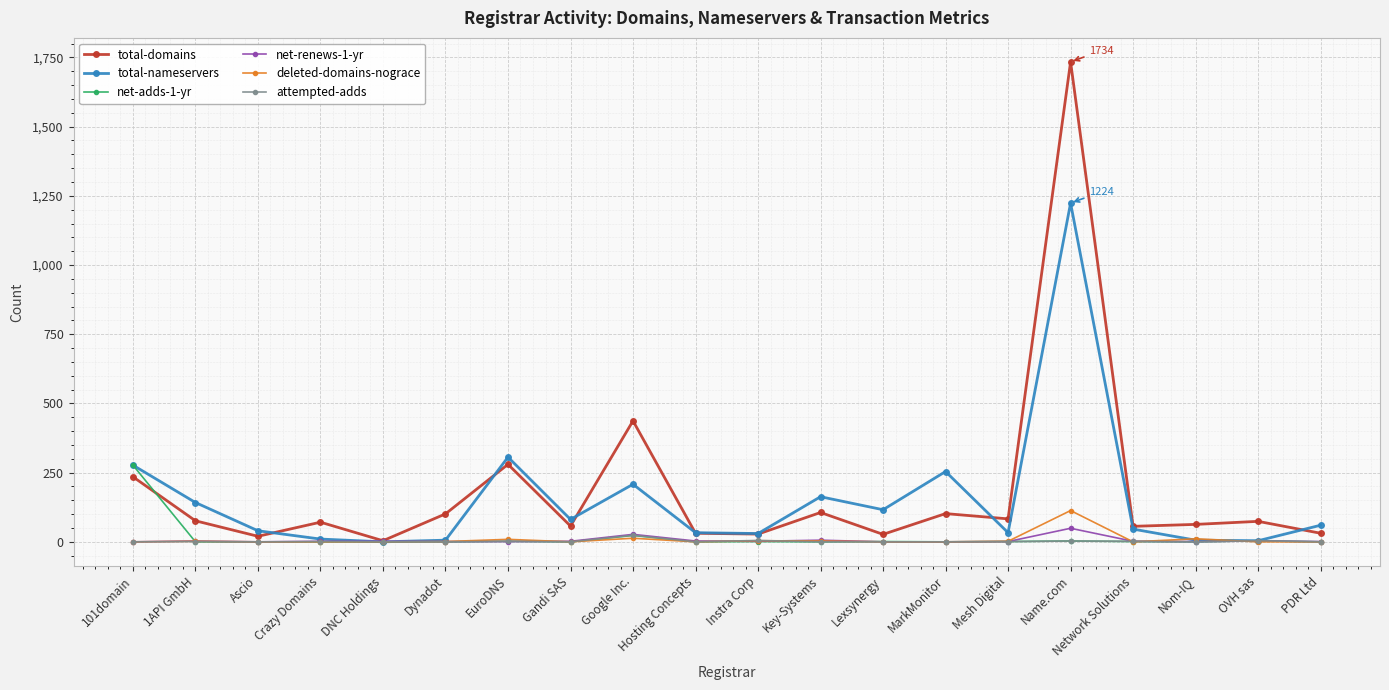

The value of net-adds-1-yr at Hosting Concepts is -87. True or false?

False